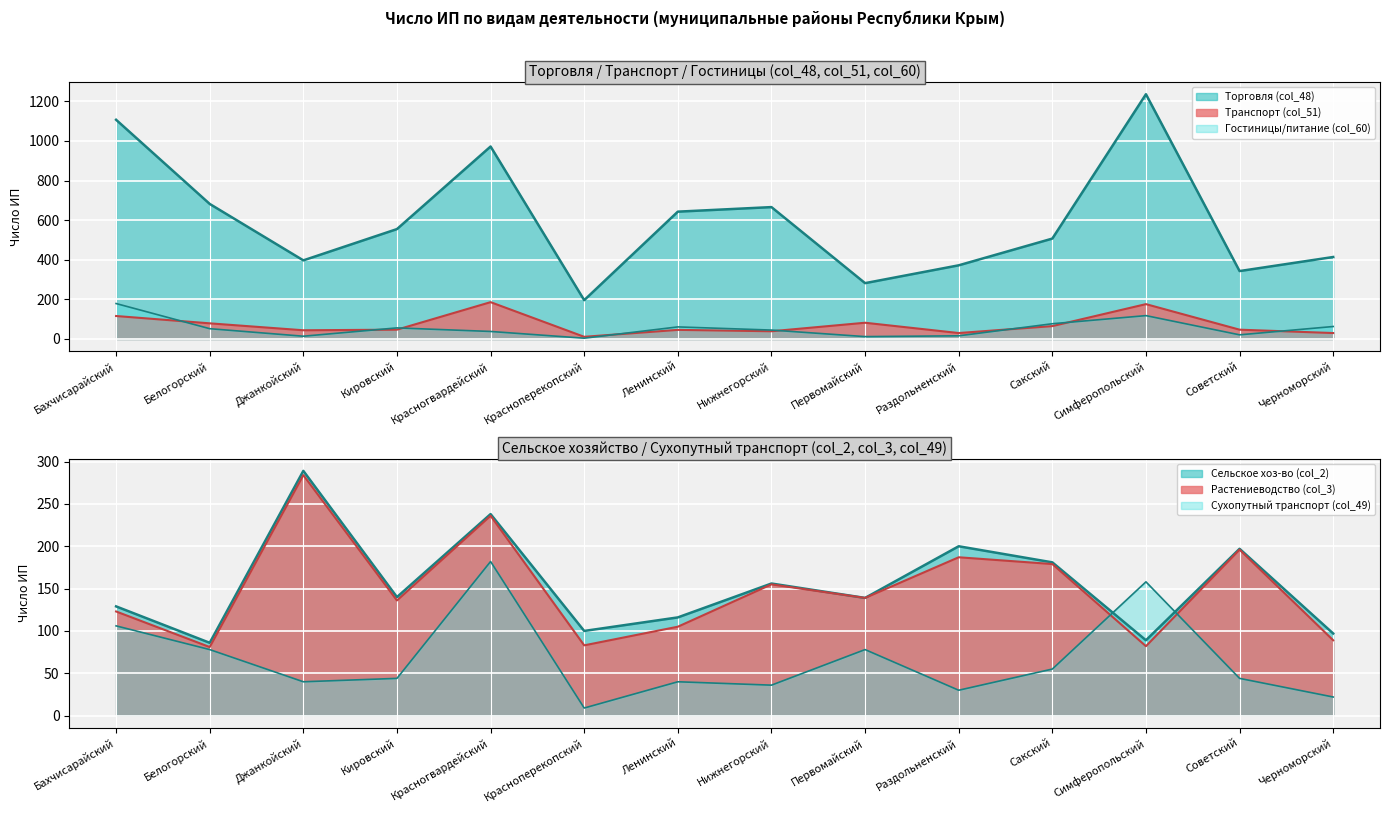

What is the maximum value for Сельское хоз-во (col_2)?

289